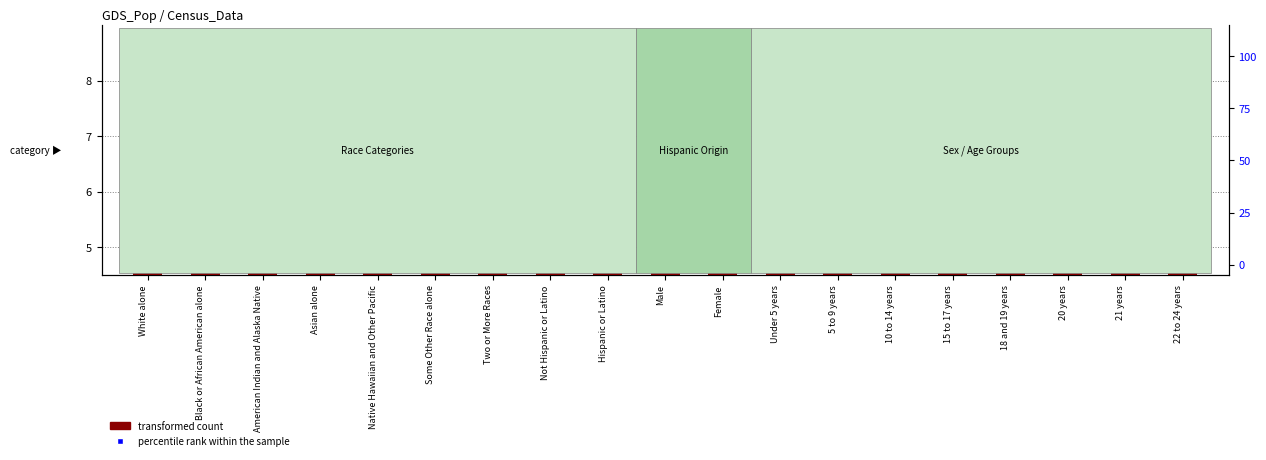

At which category is the sum across all series the highest?

Not Hispanic or Latino